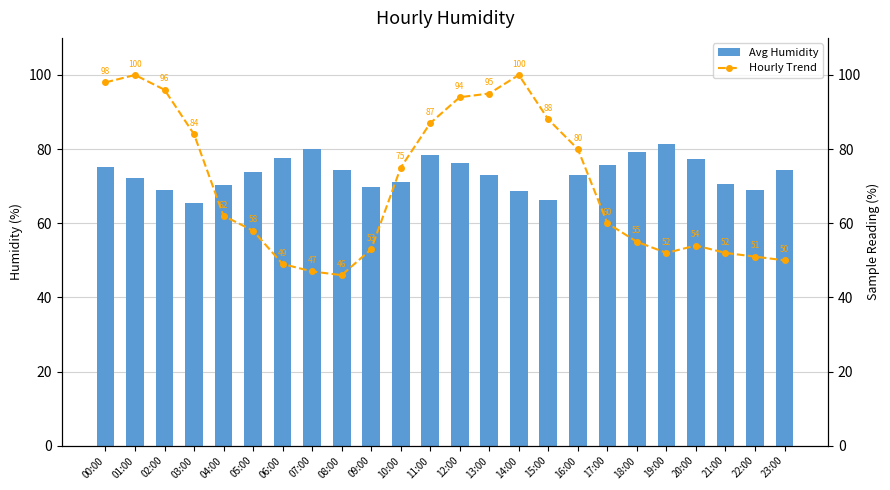

Rank the categories by Hourly Trend value from lowest to highest.

08:00, 07:00, 06:00, 23:00, 22:00, 19:00, 21:00, 09:00, 20:00, 18:00, 05:00, 17:00, 04:00, 10:00, 16:00, 03:00, 11:00, 15:00, 12:00, 13:00, 02:00, 00:00, 01:00, 14:00